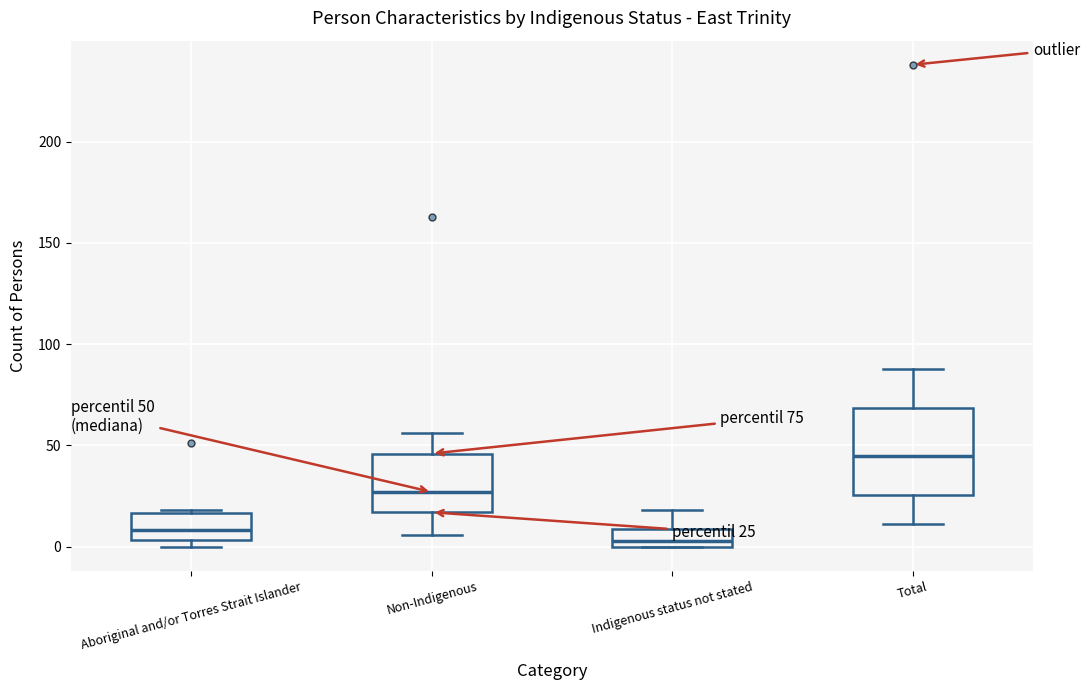

Which box is the tallest, from its lower edge to its upper edge?

Total